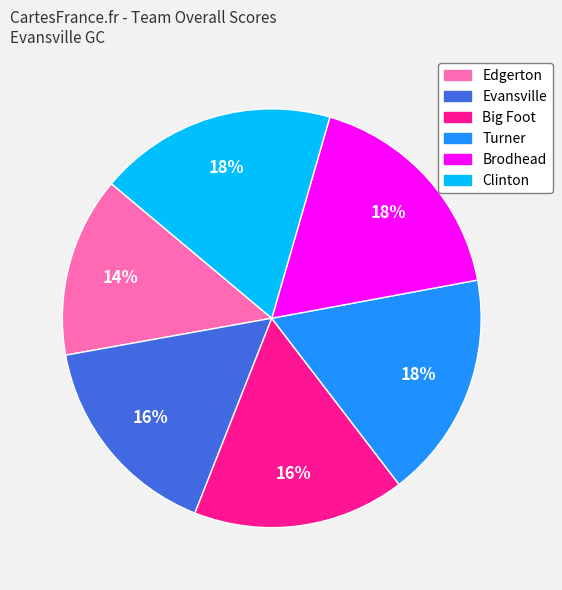

How many slices are in this pie chart?

6